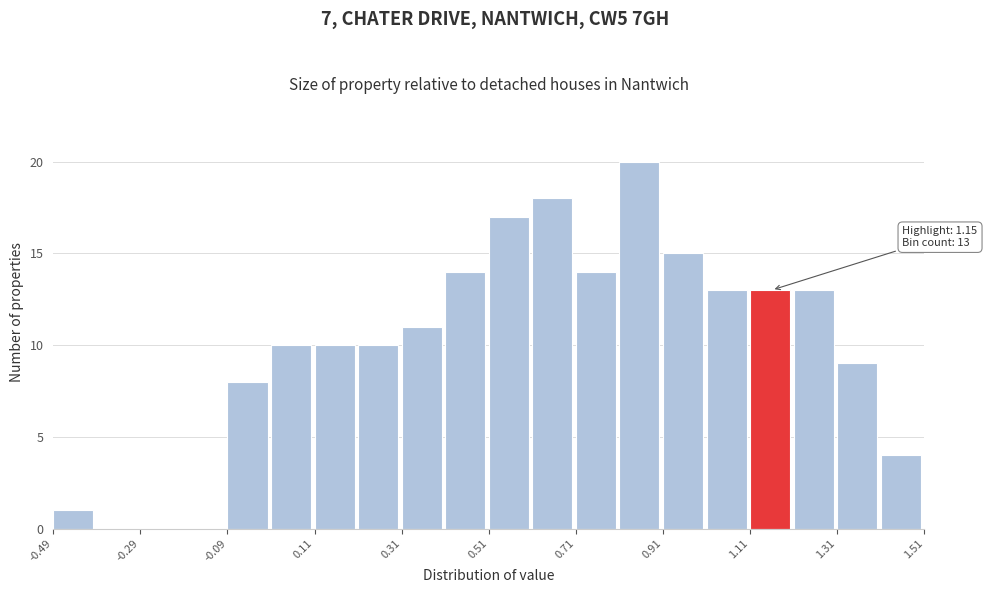

Over which range of the x-axis is the bar tallest?

0.81 to 0.91